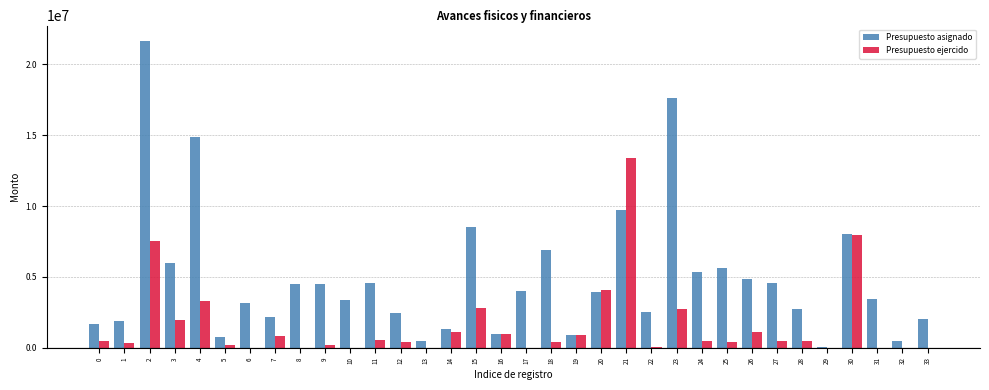

What is the sum of all Presupuesto asignado values?

165502476.0